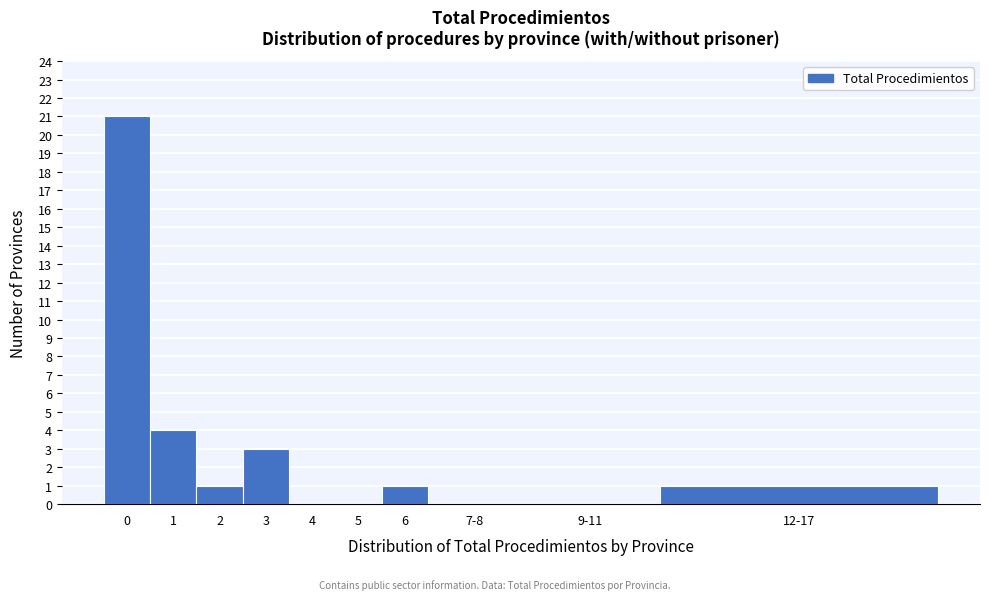

What is the sum of all values?

31